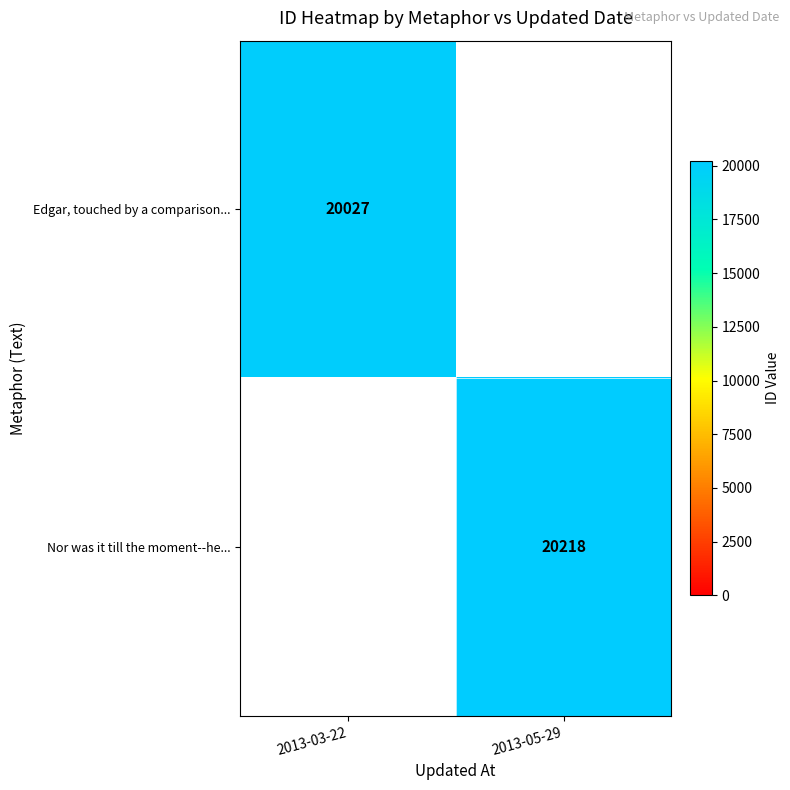

Is the value of Nor was it till the moment--he... at 2013-05-29 greater than the value of Edgar, touched by a comparison... at 2013-03-22?

Yes